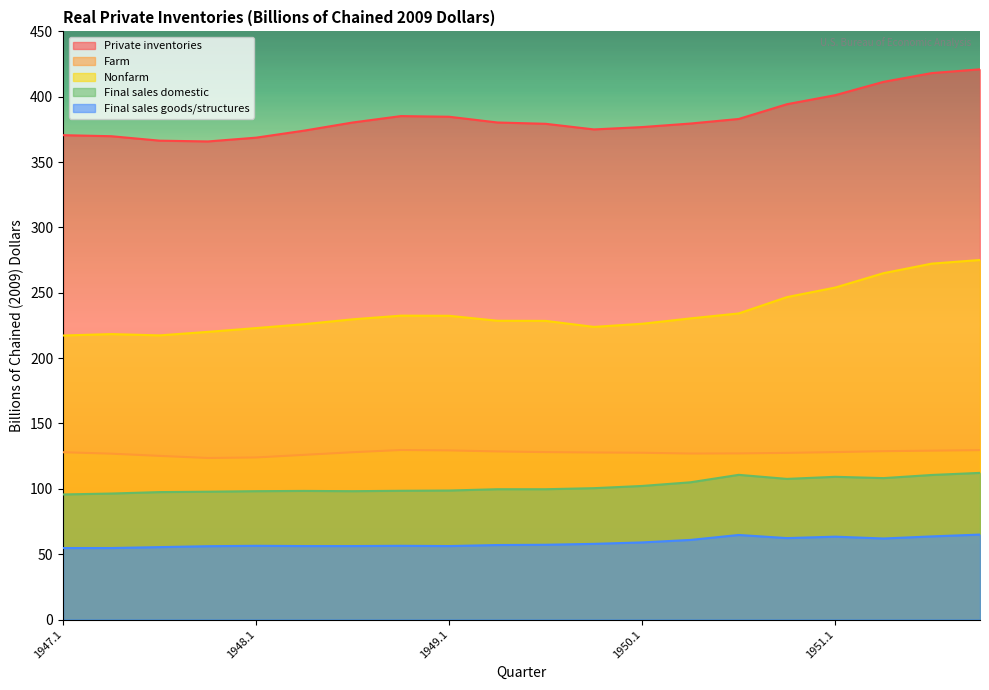

How many values in the Private inventories series exceed 380?

10